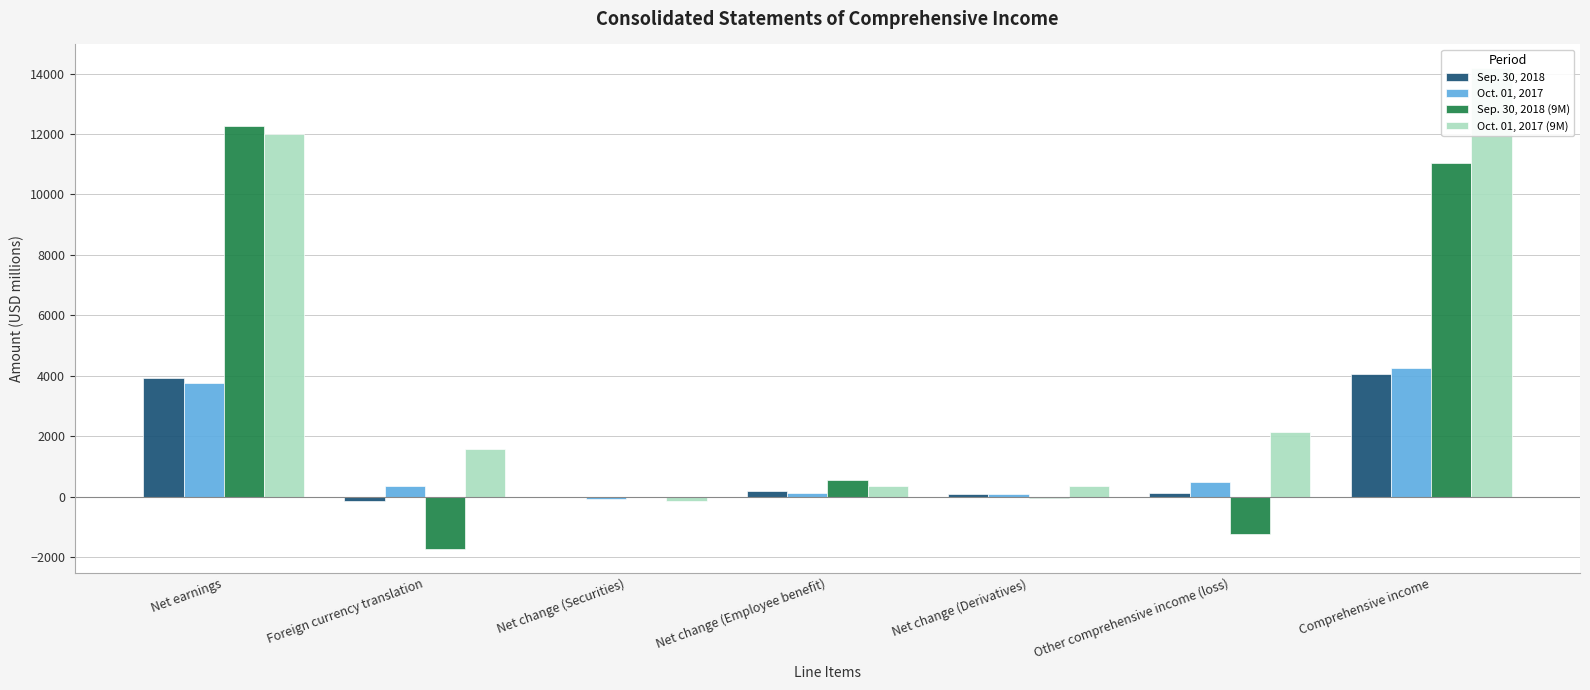

What is the lowest value of the Oct. 01, 2017 series?

-85